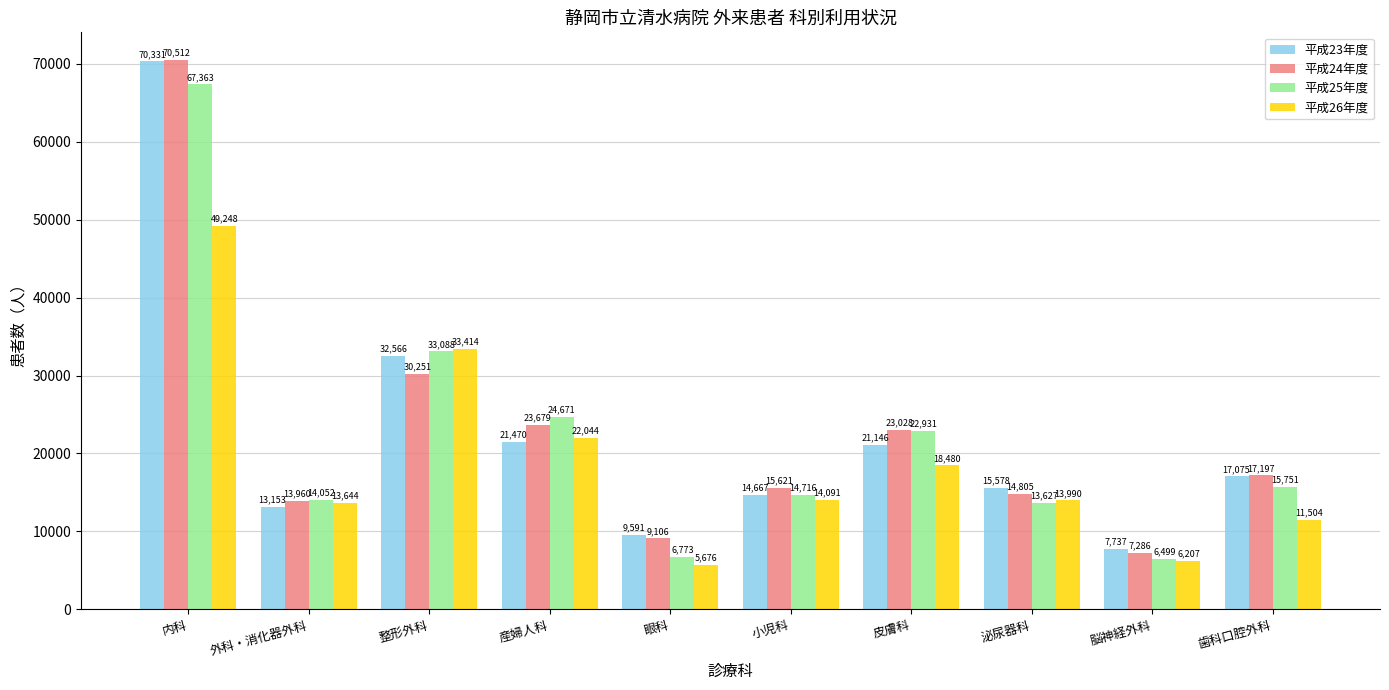

Read the 平成25年度 value at 外科・消化器外科.

14052